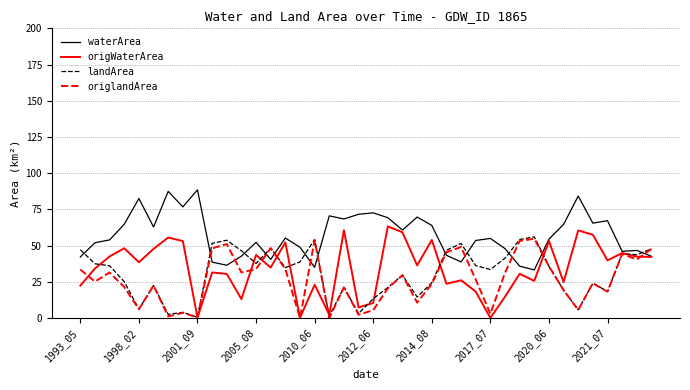

What is the maximum value for waterArea?

88.5